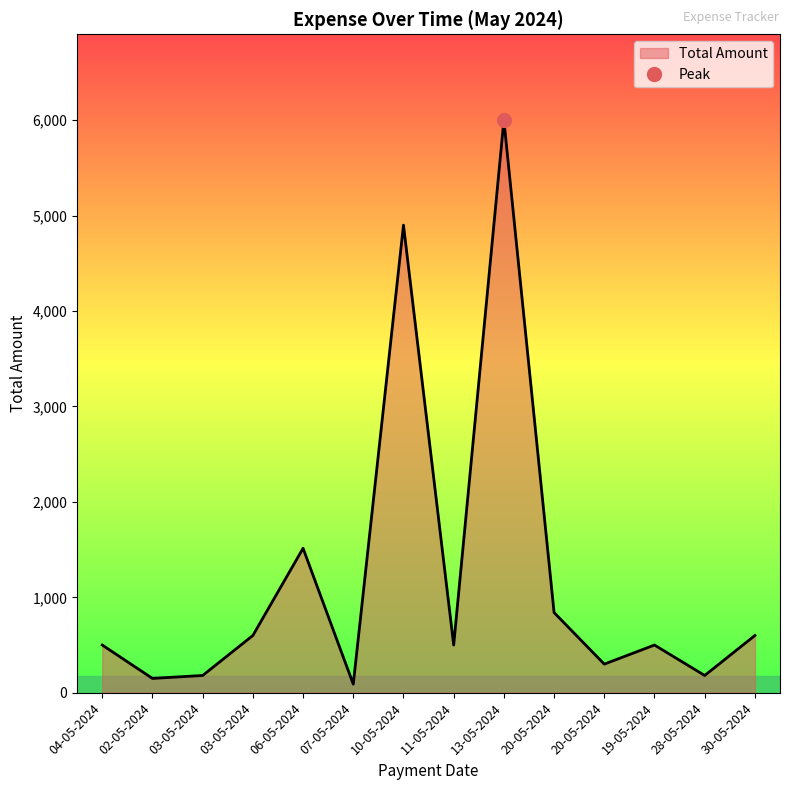

What is the label of the 2nd point from the right?

28-05-2024